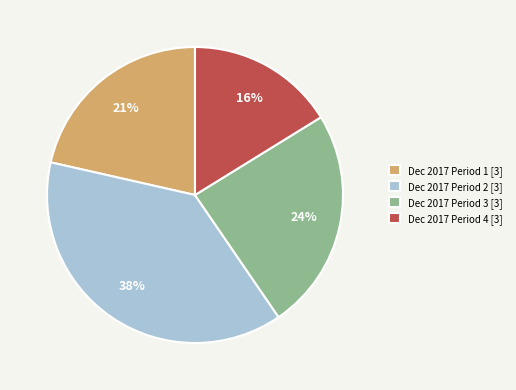

Which category has the smallest portion of the pie?

Dec 2017 Period 4 [3]